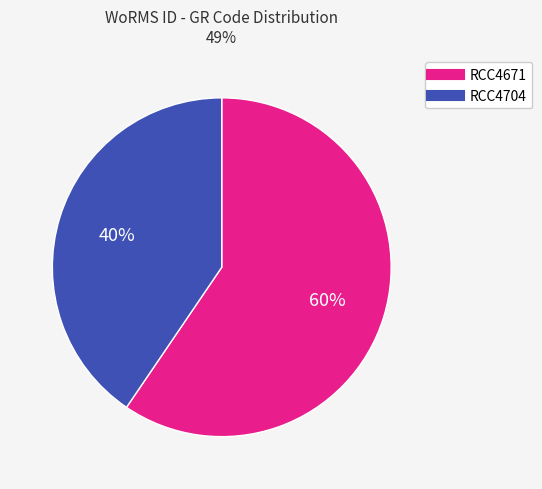

To the nearest percent, what portion does RCC4704 represent?

40%